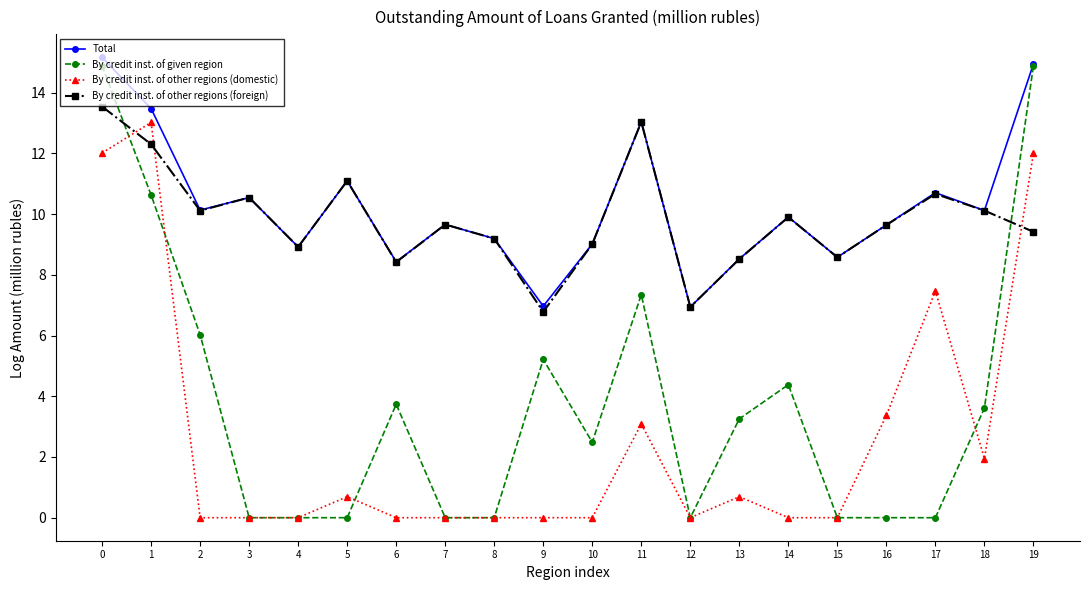

What is the total value across all series at 19?

51.3